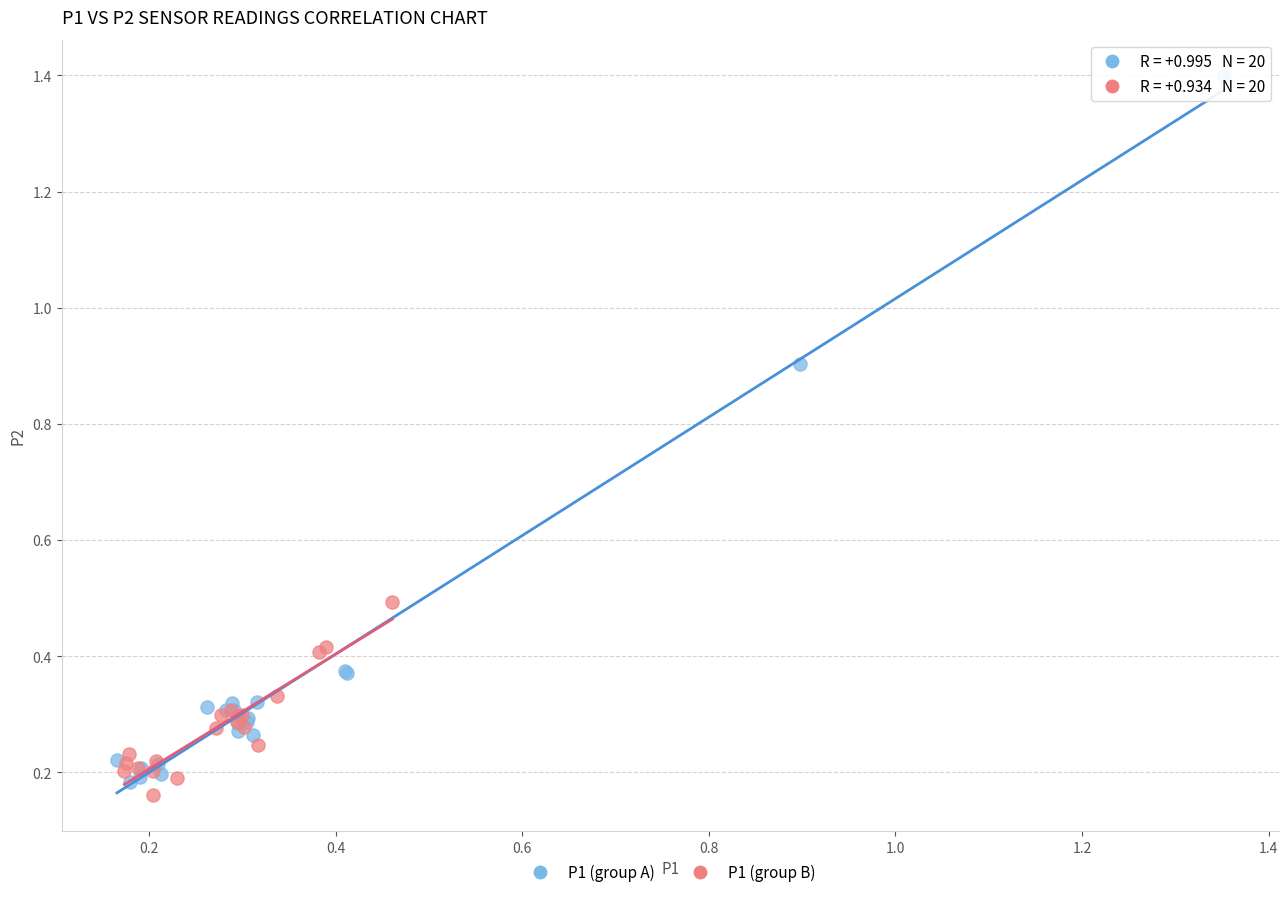

Which series reaches the minimum Y coordinate?

P1 (group B)